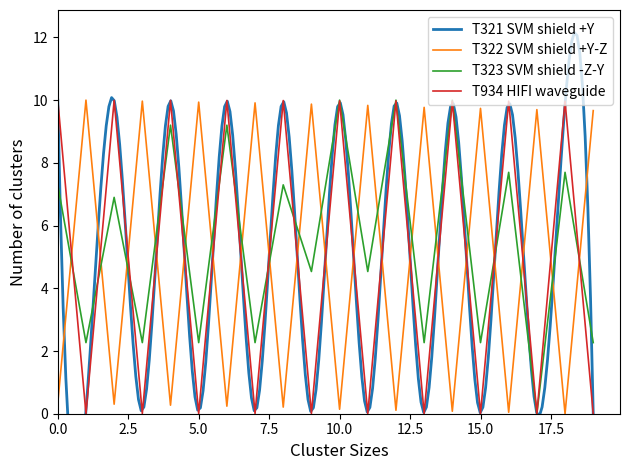

How many times do T322 SVM shield +Y-Z and T934 HIFI waveguide cross each other?

19